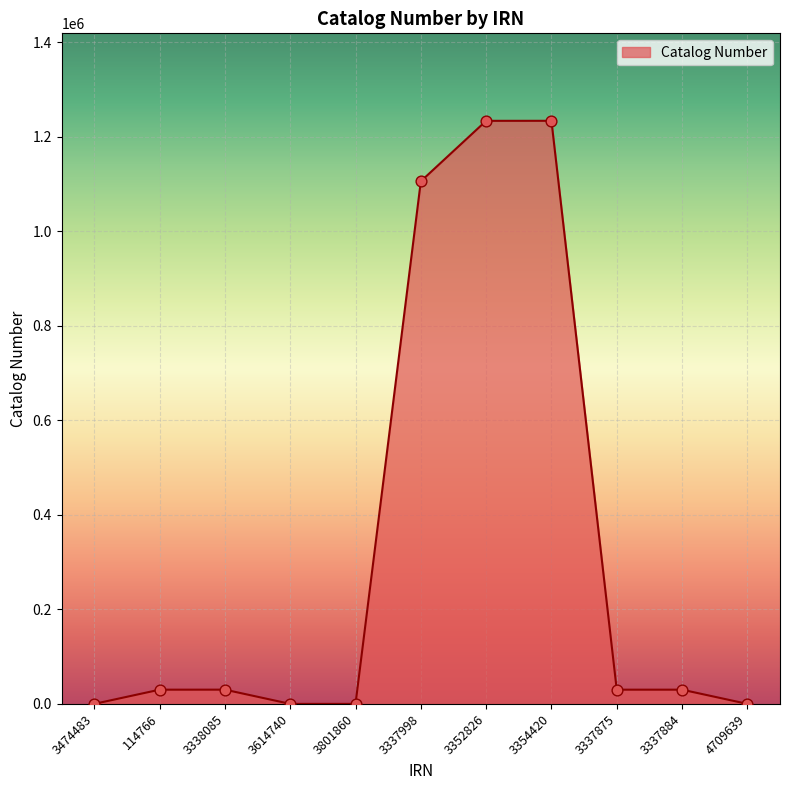

What is the change in value from 3801860 to 3354420?

+1234134